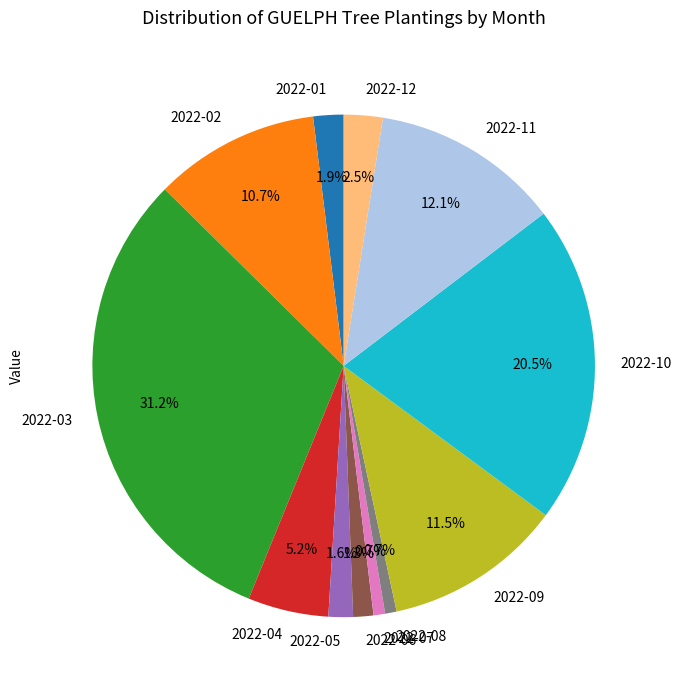

Is there any slice that represents more than half of the pie?

No